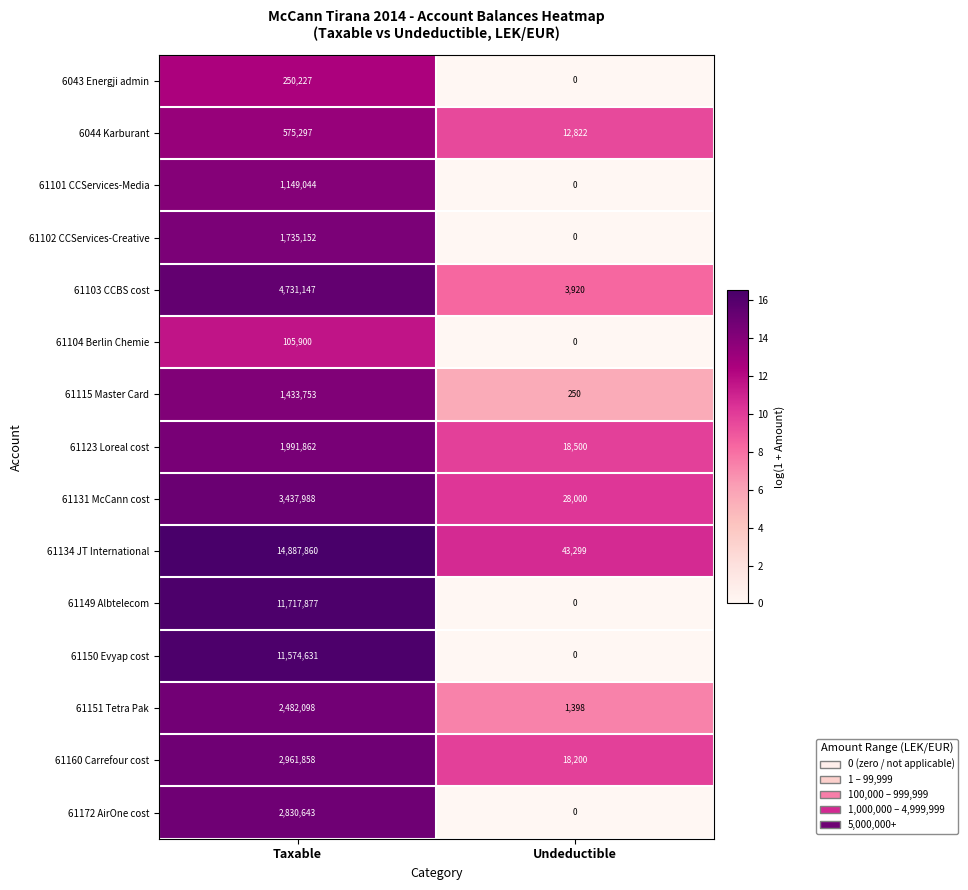

Which series has the largest total across all categories?

61134 JT International